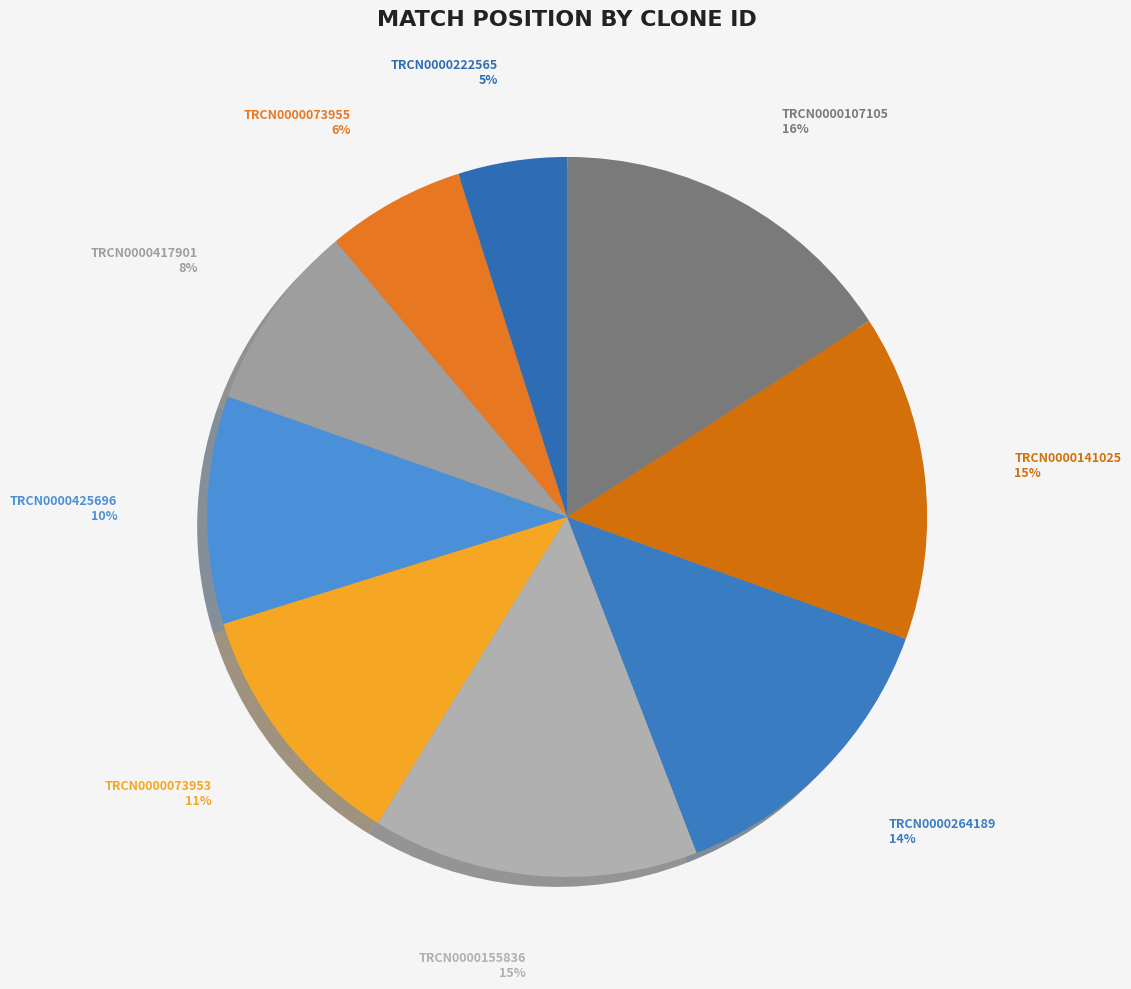

What is the smallest slice in the pie chart?

TRCN0000222565